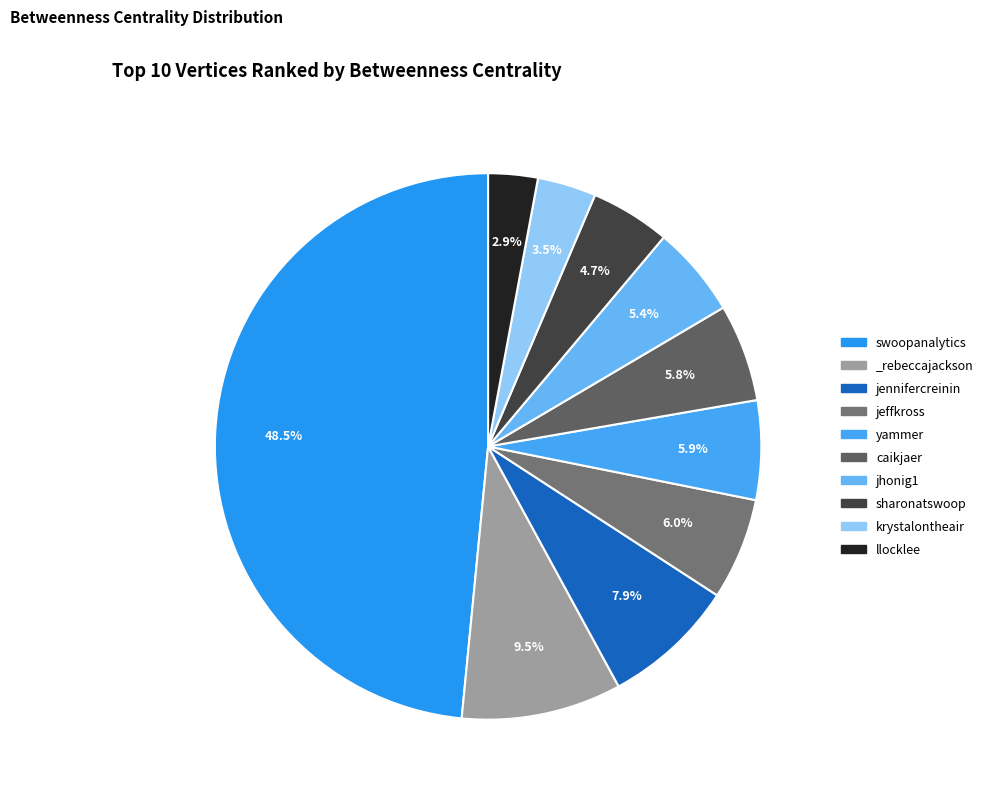

To the nearest percent, what is the combined percentage of _rebeccajackson and caikjaer?

15%